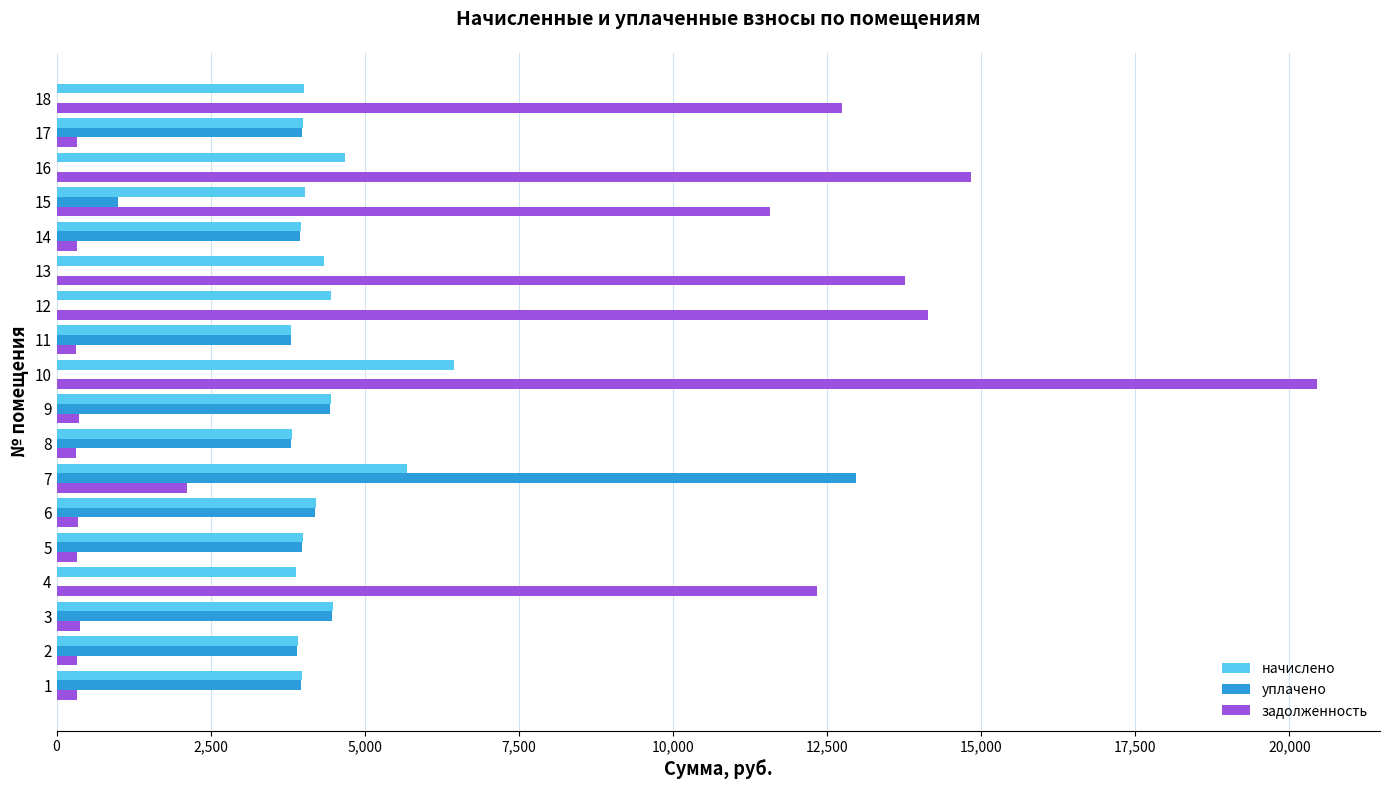

What is the highest value of the задолженность series?

20449.6